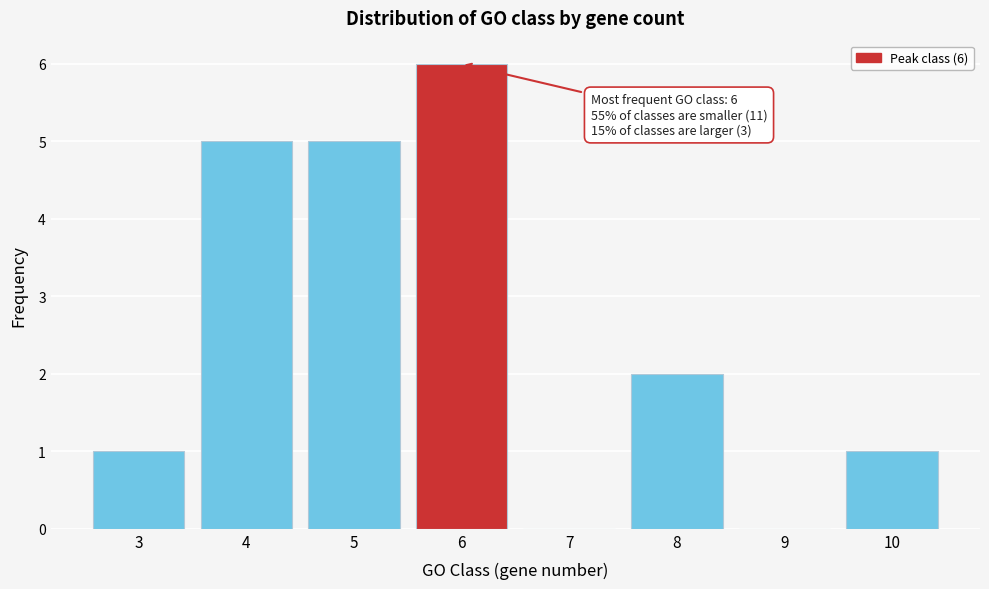

Which range on the x-axis has the tallest bar?

5.5 to 6.5